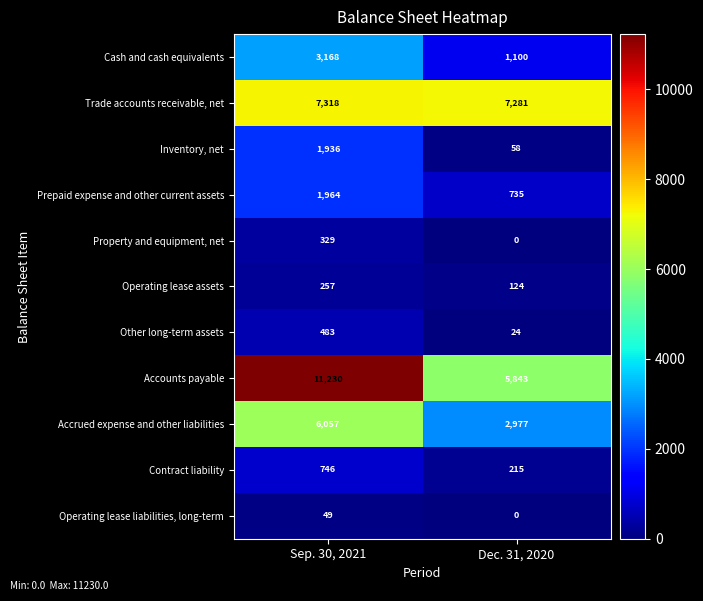

Rank the categories by Property and equipment, net value from highest to lowest.

Sep. 30, 2021, Dec. 31, 2020